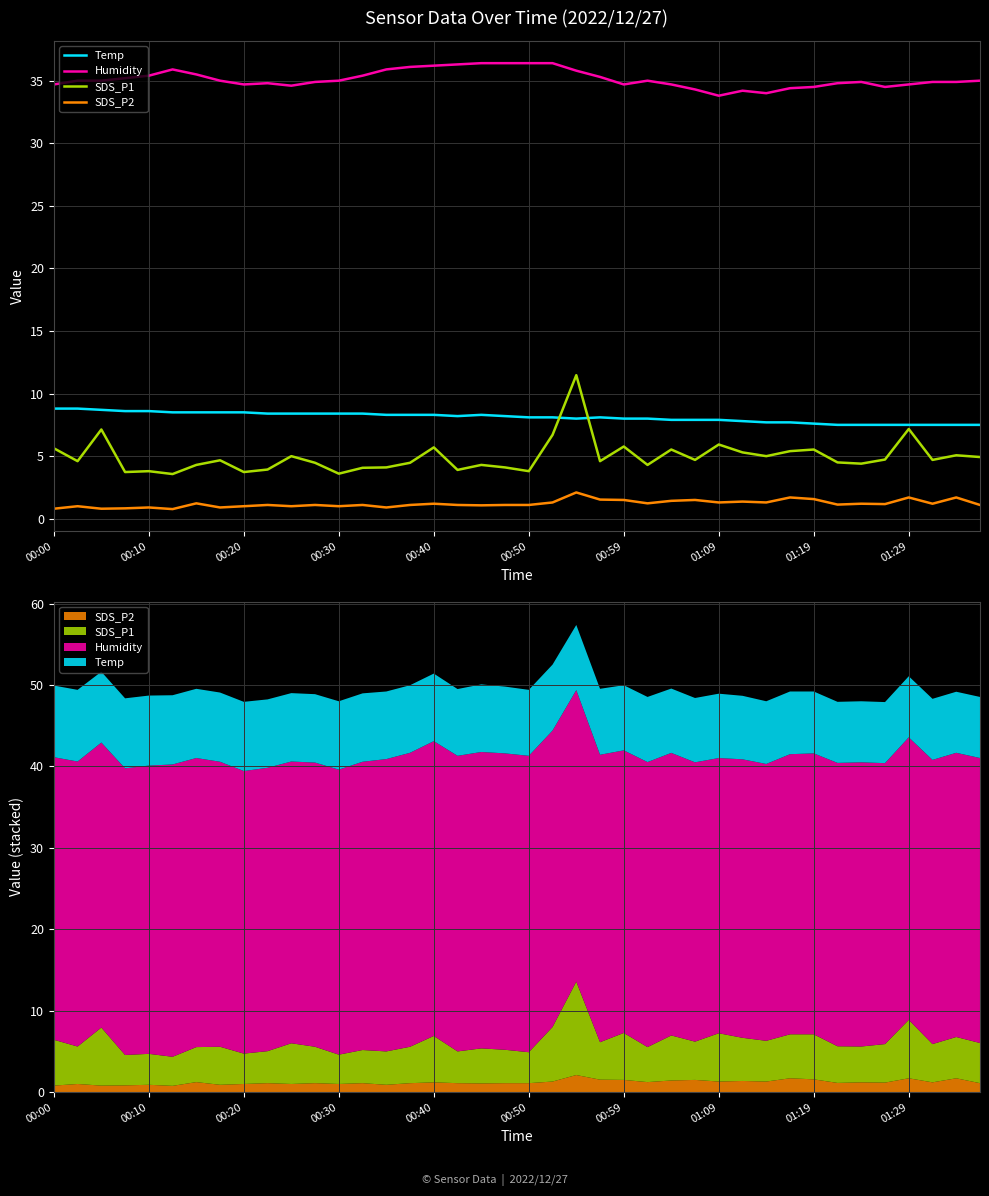

Which series has the widest spread of values?

SDS_P1